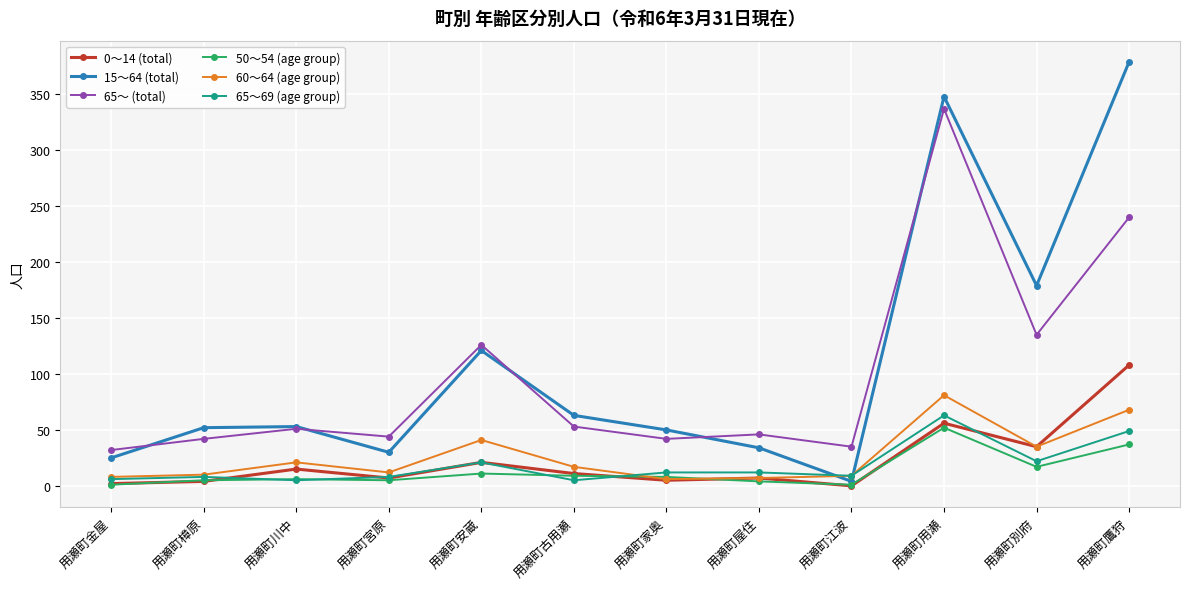

Does the chart display data point markers on the line(s)?

Yes